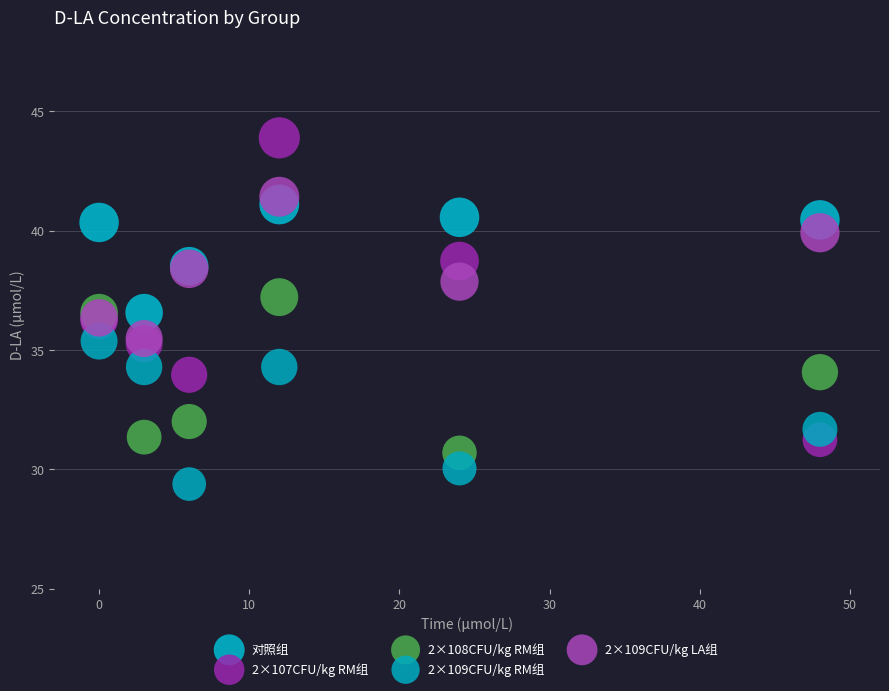

What are all the series names shown in the legend?

对照组, 2×107CFU/kg RM组, 2×108CFU/kg RM组, 2×109CFU/kg RM组, 2×109CFU/kg LA组